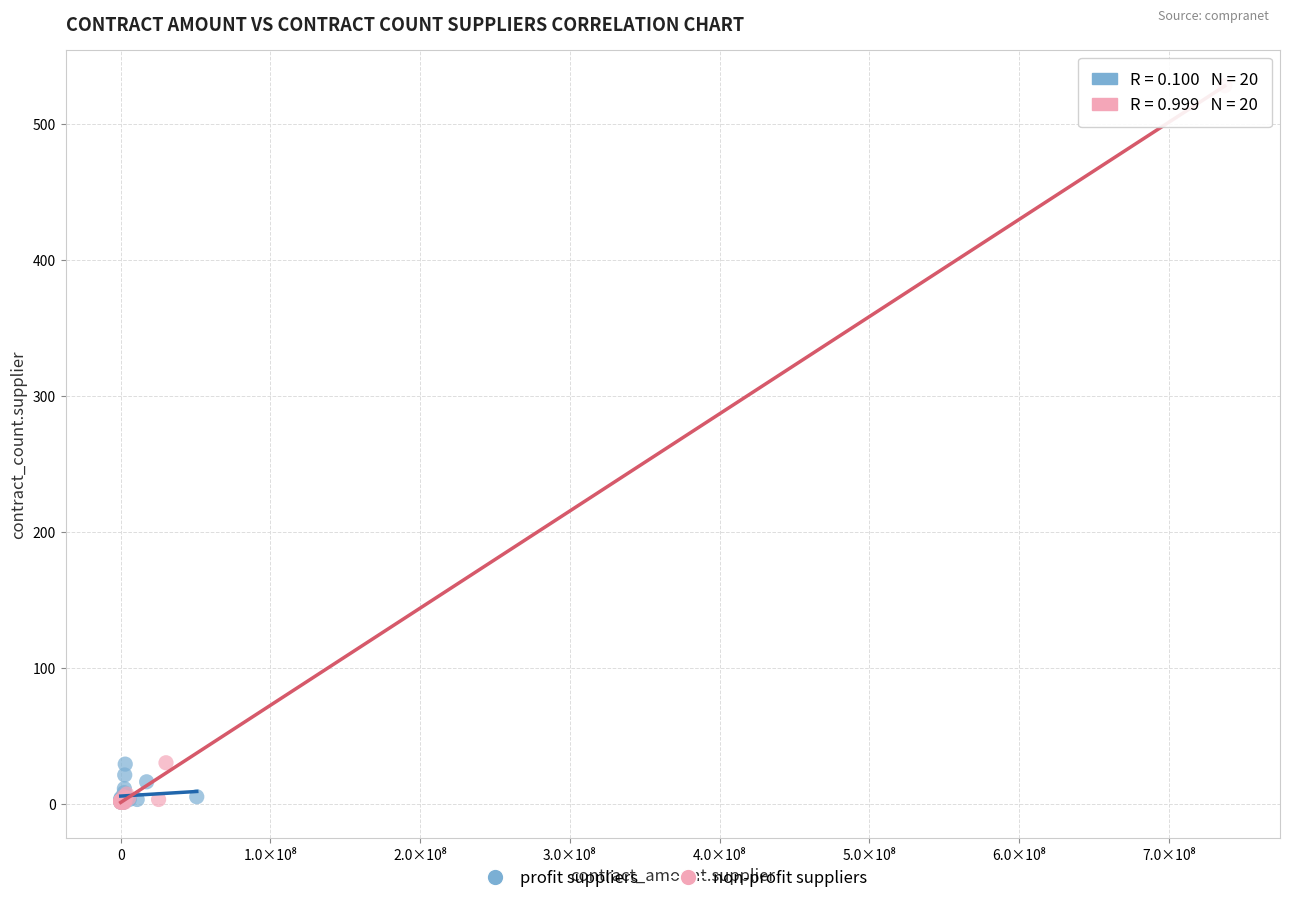

Which series contains the highest Y value?

non-profit suppliers